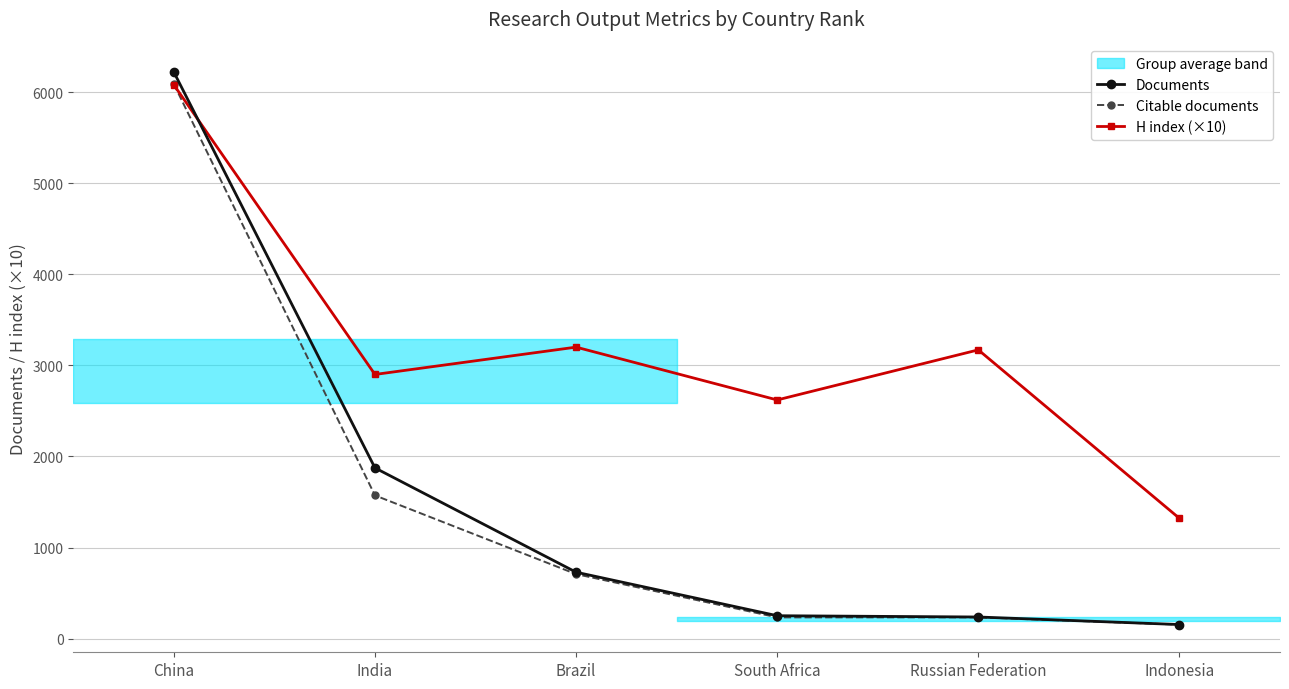

At how many categories does at least one series exceed 3570?

1